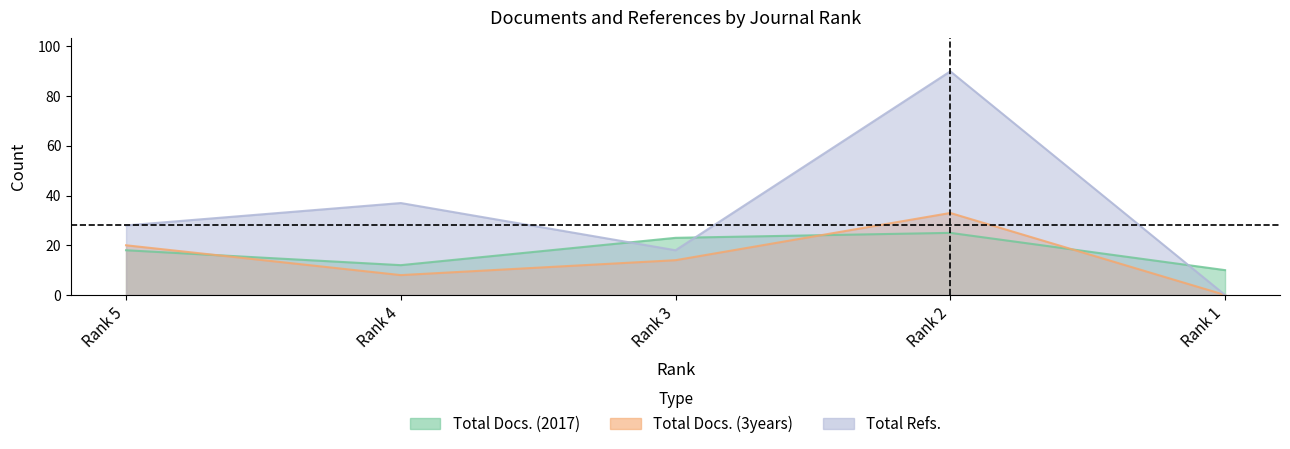

Reading right to left, transcribe all the data shown in this chart.

Total Docs. (2017): 10	25	23	12	18
Total Docs. (3years): 0	33	14	8	20
Total Refs.: 0	90	18	37	28